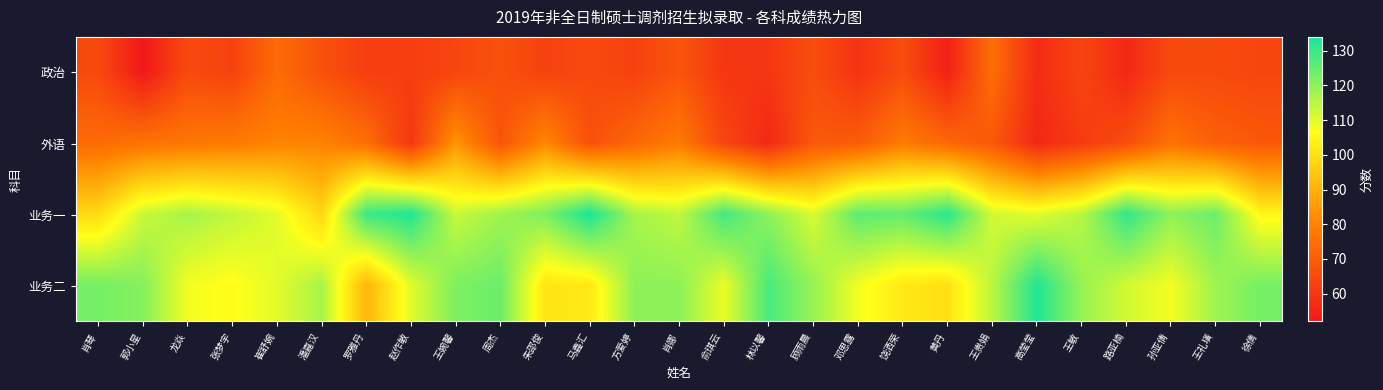

Rank the series at 高莹莹 from lowest to highest value.

外语, 政治, 业务一, 业务二